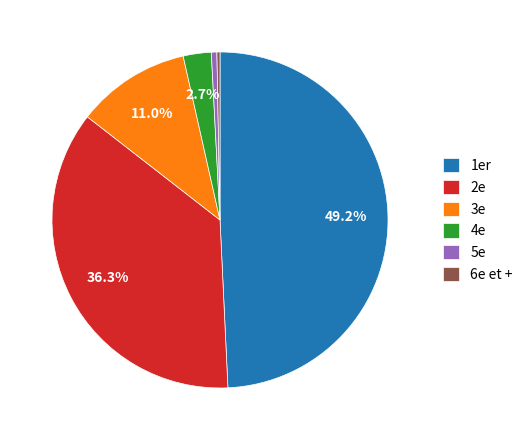

What is the ratio of the value at 4e to the value at 6e et +?

16.6